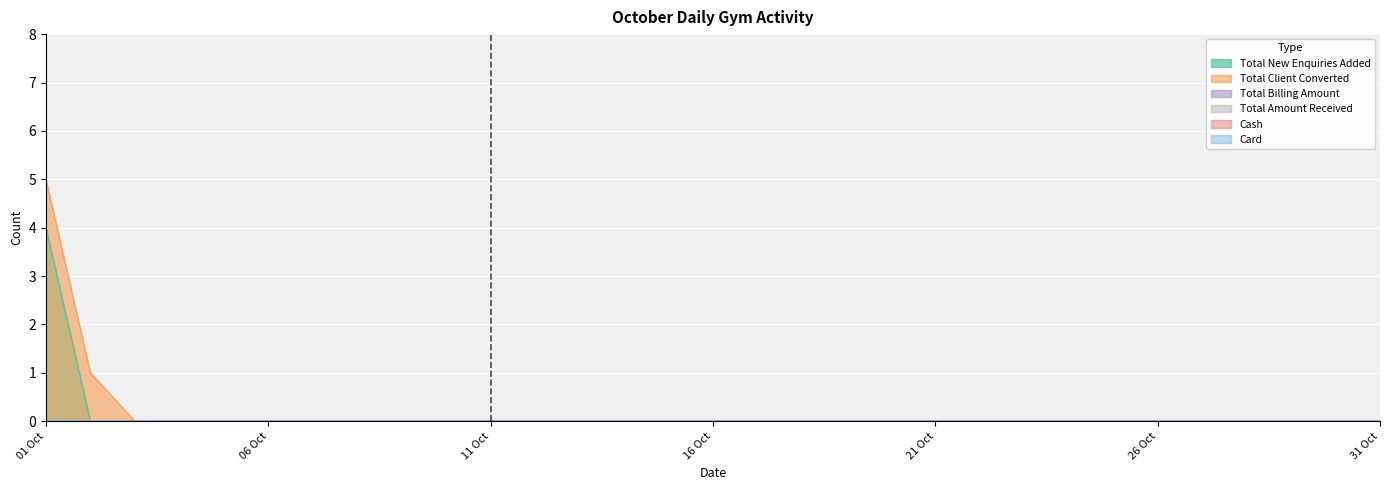

True or false: Total Billing Amount and Total New Enquiries Added cross at least once.

False